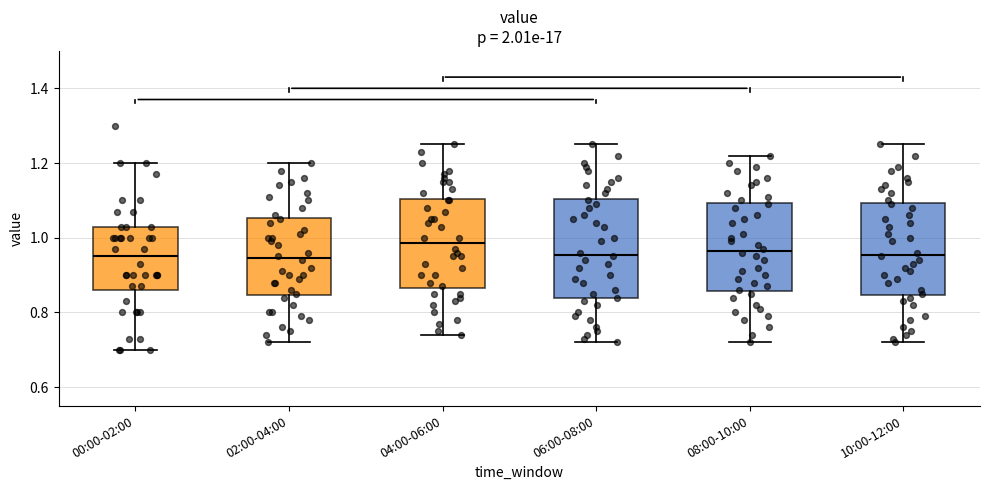

Reading left to right, transcribe this box plot: for each box, give where its median line is, the range the box spans, and where its two whiskers end, as read against the y-axis. The values are not printed on the chart, so give them approximately, as read against the axis.

00:00-02:00: median 0.96, box 0.86 to 1.04, whiskers 0.70 to 1.20
02:00-04:00: median 0.94, box 0.84 to 1.06, whiskers 0.72 to 1.20
04:00-06:00: median 0.98, box 0.86 to 1.10, whiskers 0.74 to 1.26
06:00-08:00: median 0.96, box 0.84 to 1.10, whiskers 0.72 to 1.26
08:00-10:00: median 0.96, box 0.86 to 1.10, whiskers 0.72 to 1.22
10:00-12:00: median 0.96, box 0.84 to 1.10, whiskers 0.72 to 1.26